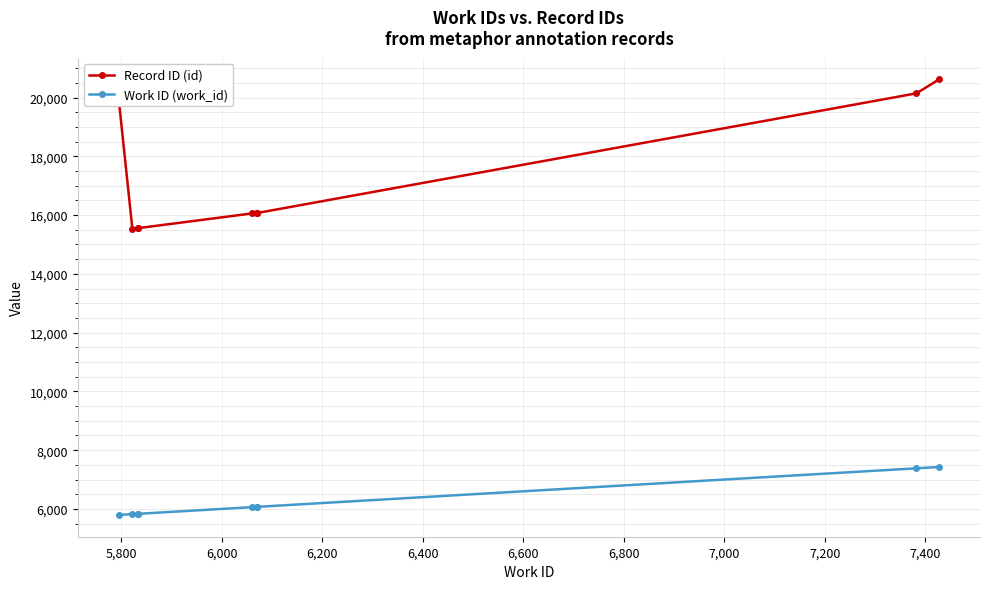

The value of Work ID (work_id) at 5,600 is 7797. True or false?

False